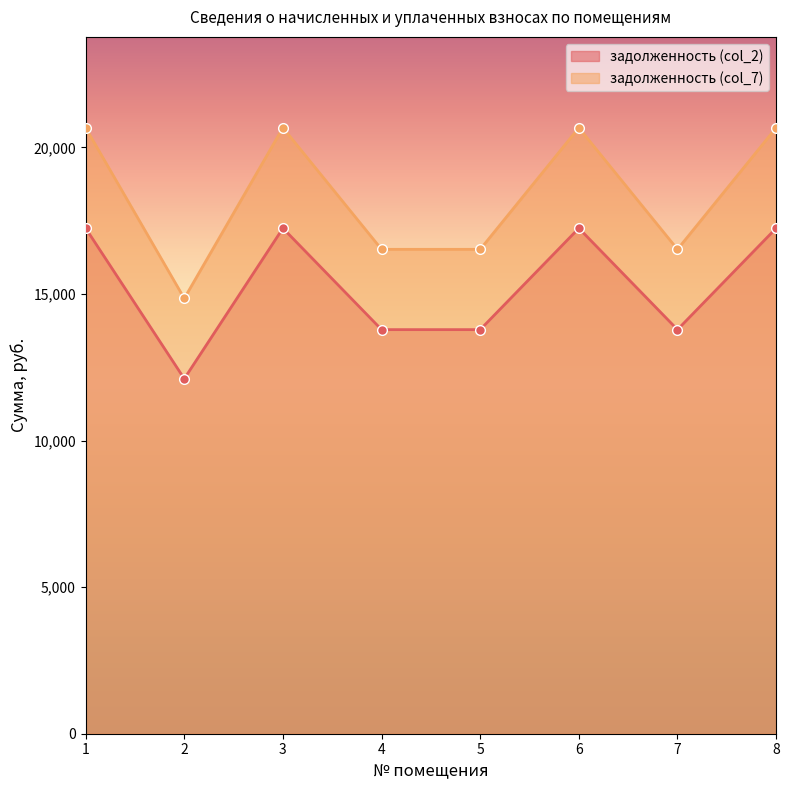

The задолженность (col_7) series shows 28308.0 at 6. True or false?

False